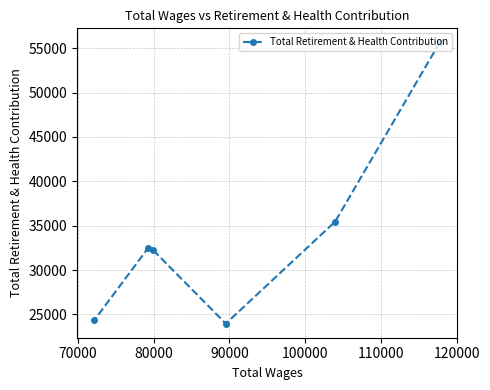

What is the value of the 5th point from the left?

35460